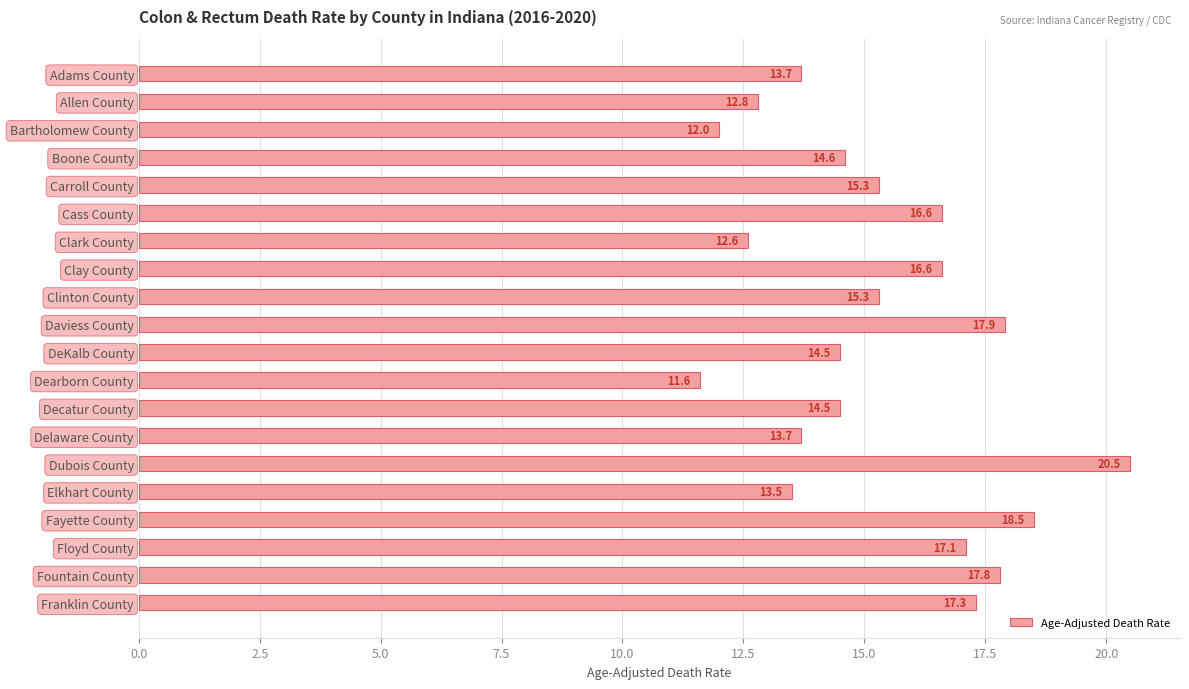

What is the label of the 15th bar from the bottom?

Cass County